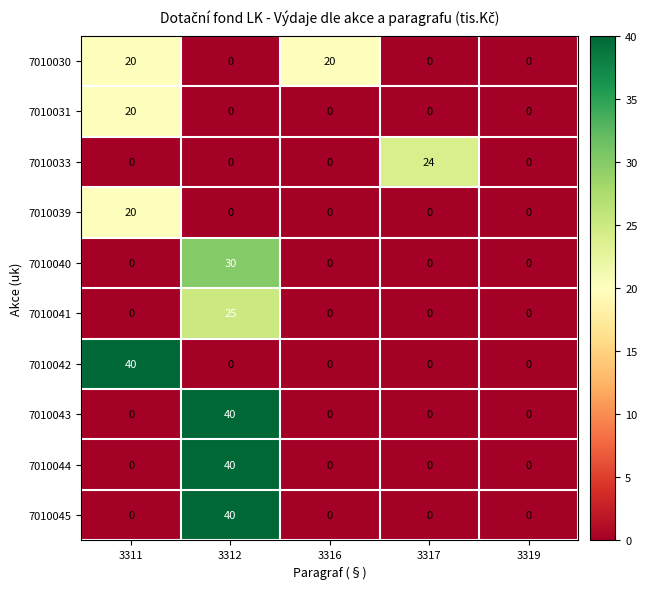

At which category is the sum across all series the highest?

3312